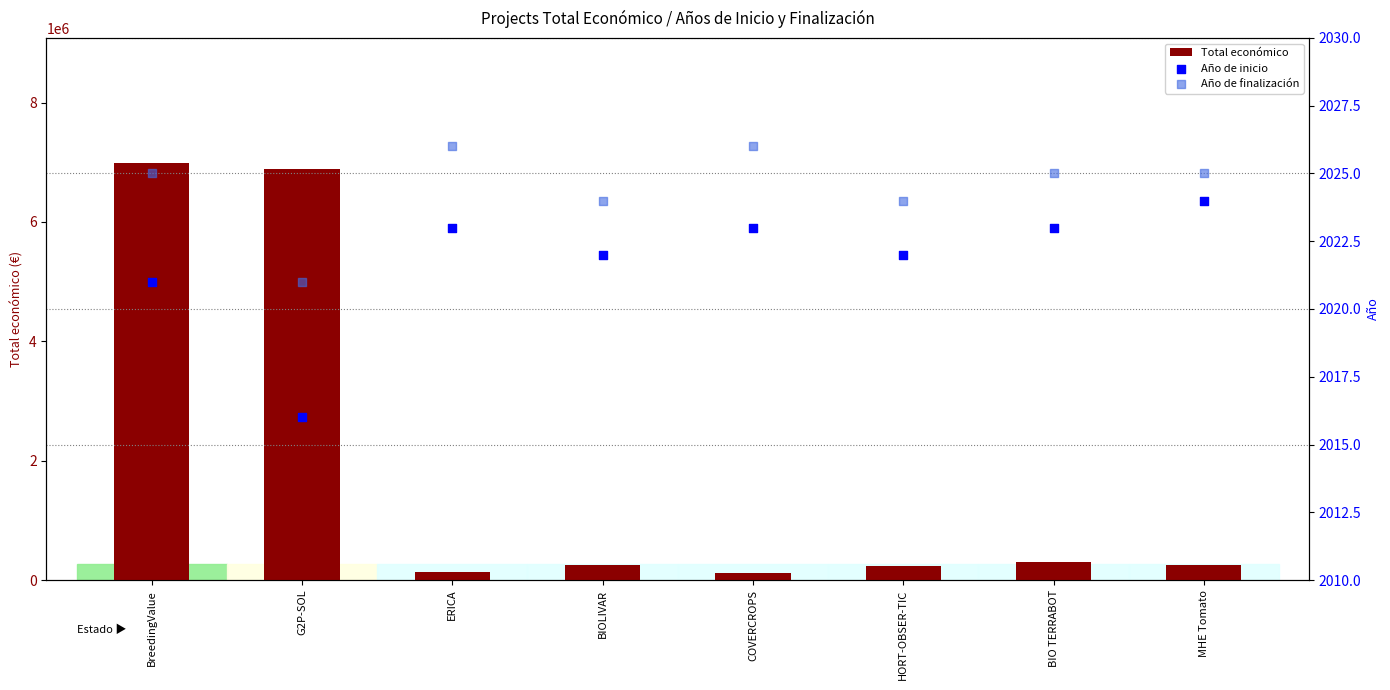

Which series has the largest total across all categories?

Total económico